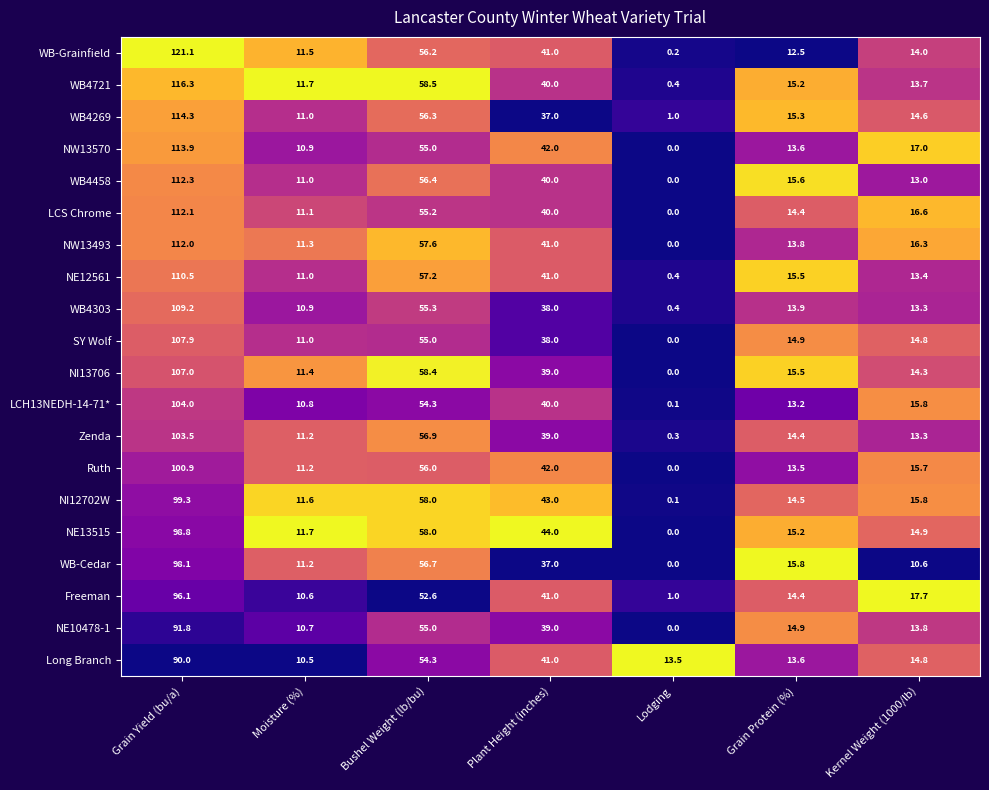

Which category has the highest value in the Zenda series?

Grain Yield (bu/a)